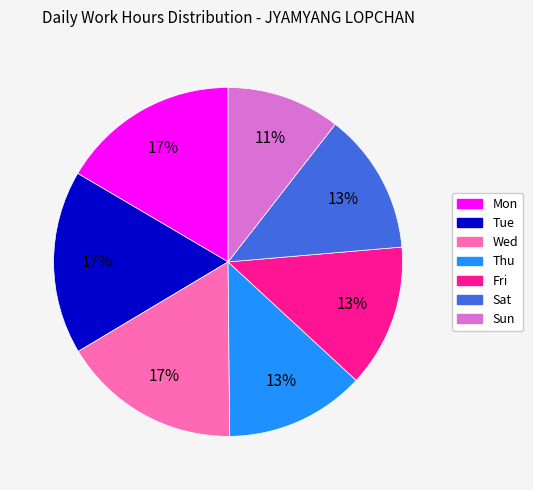

True or false: Tue accounts for 5% of the total.

False